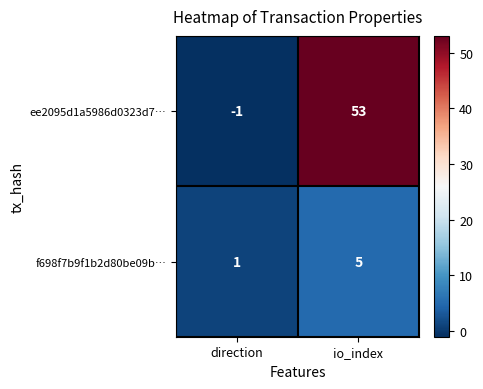

What is the difference between the highest and lowest values at io_index?

48